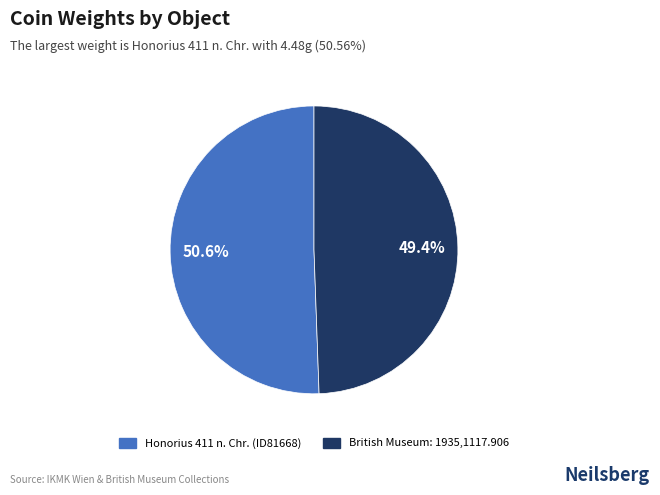

To the nearest percent, what is the combined percentage of British Museum: 1935,1117.906 and Honorius 411 n. Chr. (ID81668)?

100%